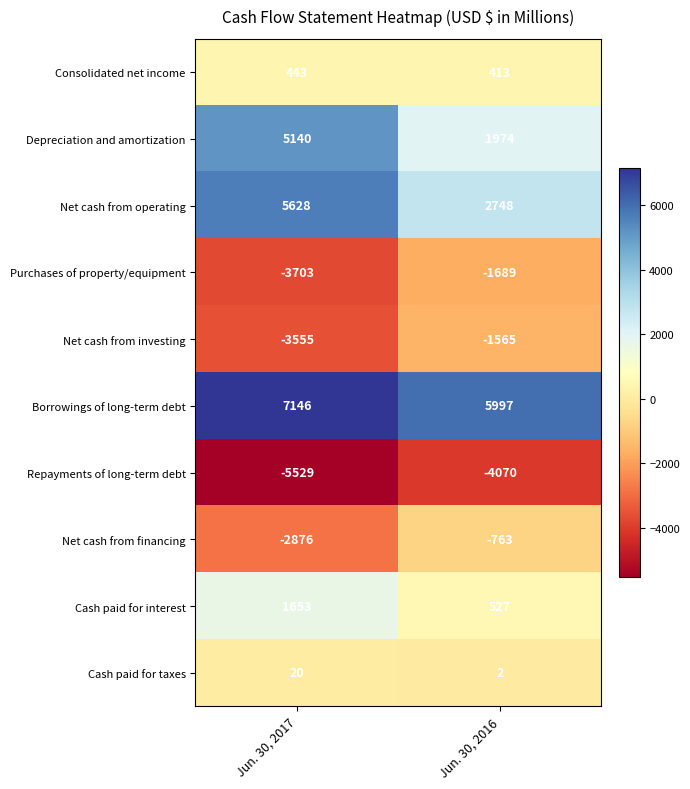

Which label corresponds to the smallest value in the chart?

Jun. 30, 2017